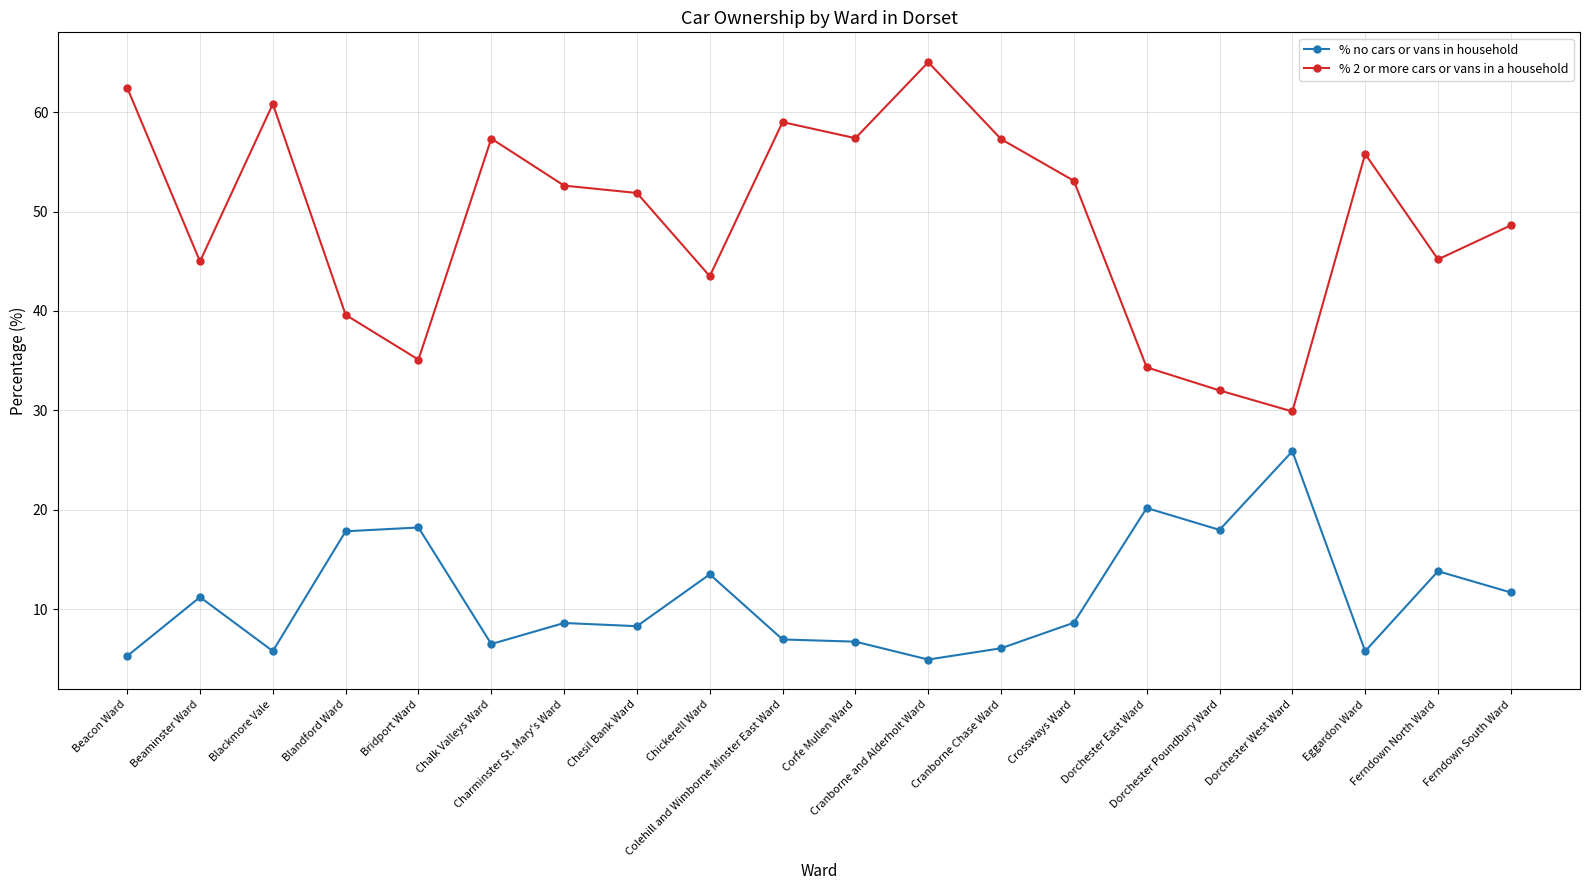

What is the minimum value for % 2 or more cars or vans in a household?

29.9